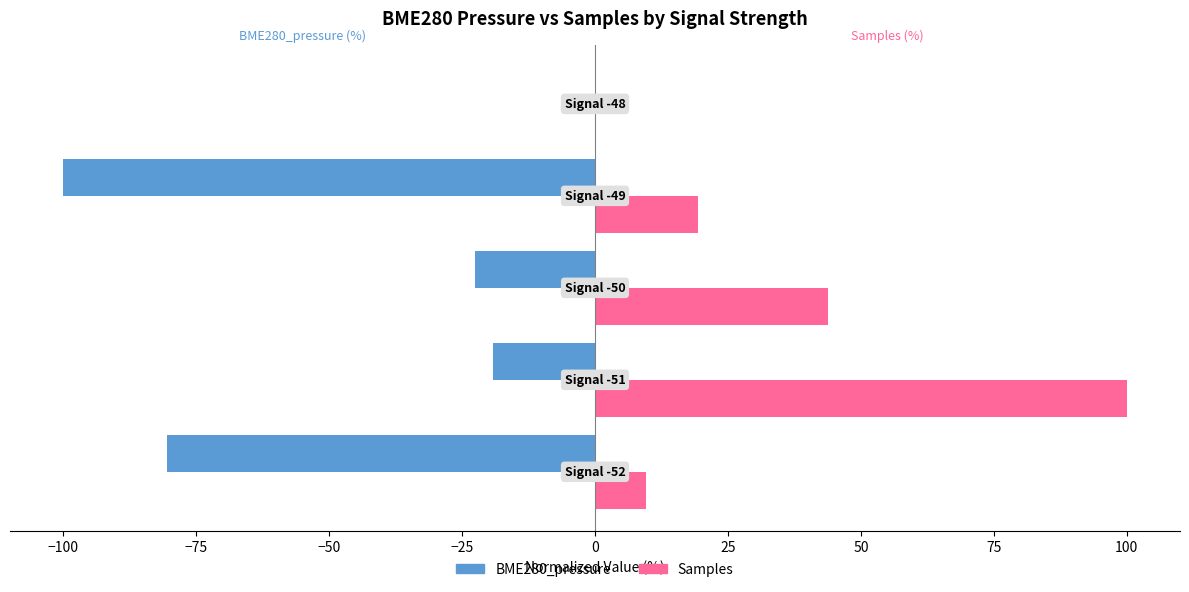

What is the maximum value for Samples?

100.0